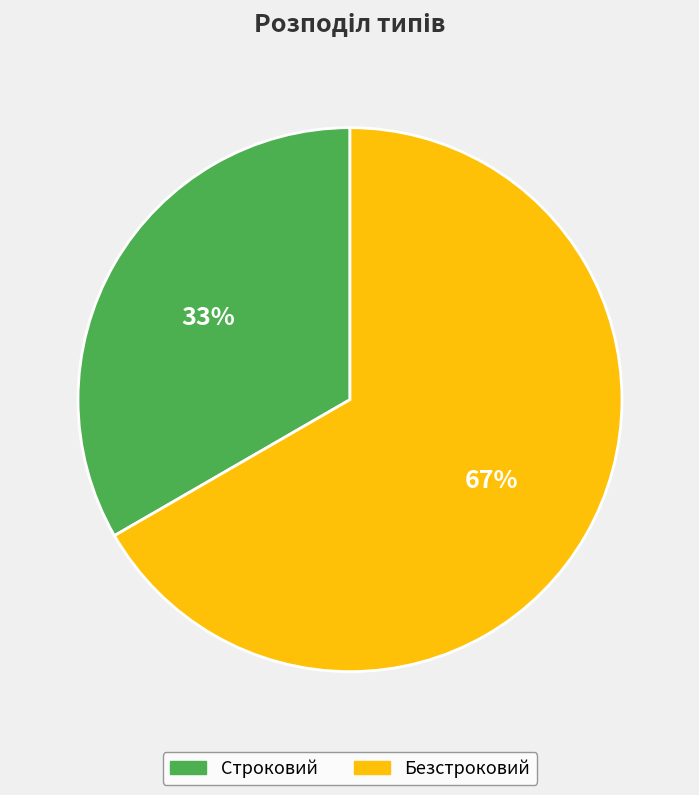

To the nearest percent, what is the average slice percentage?

50%